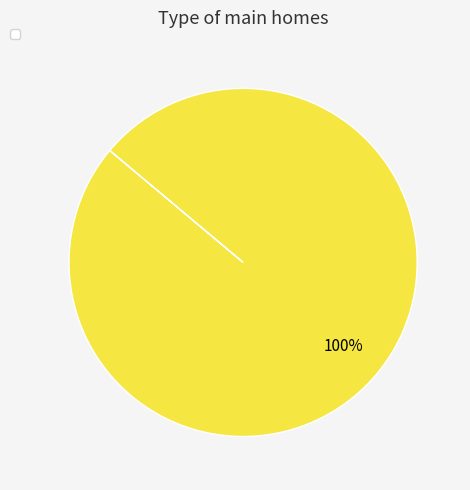

Is there a majority slice in this chart?

Yes